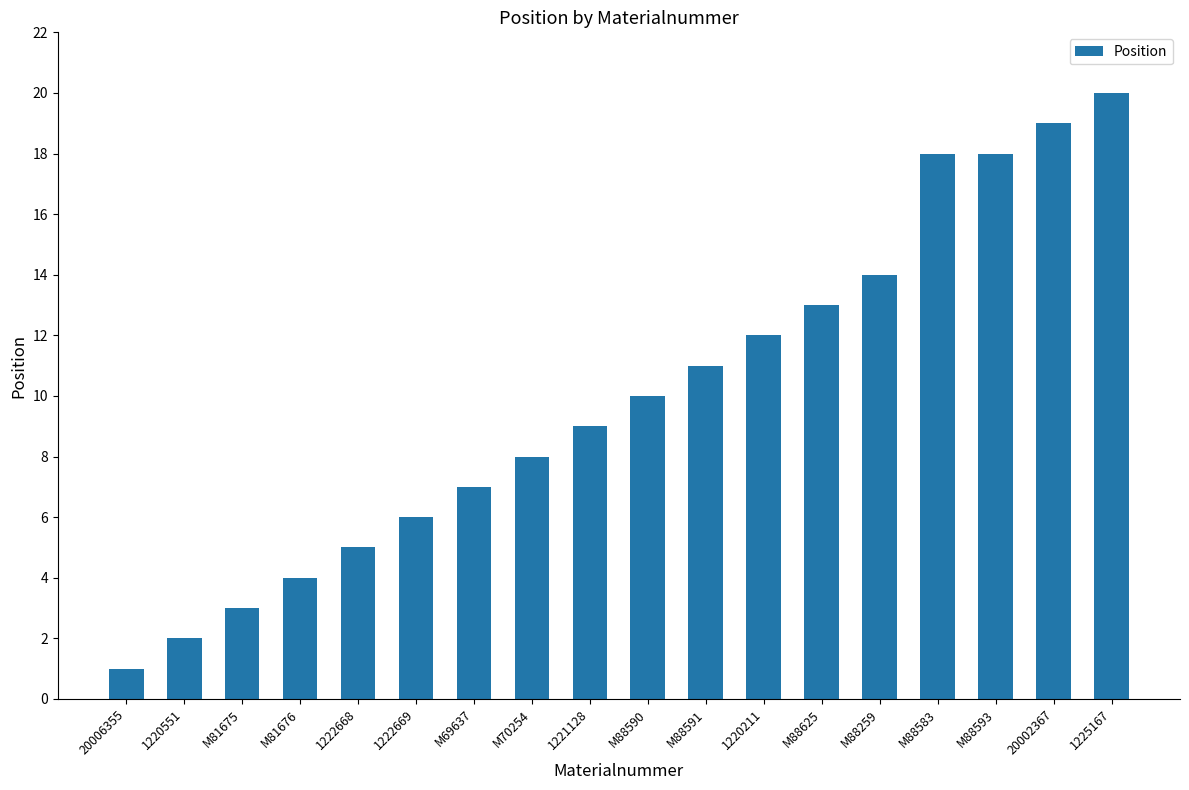

Read the value at 20002367.

19